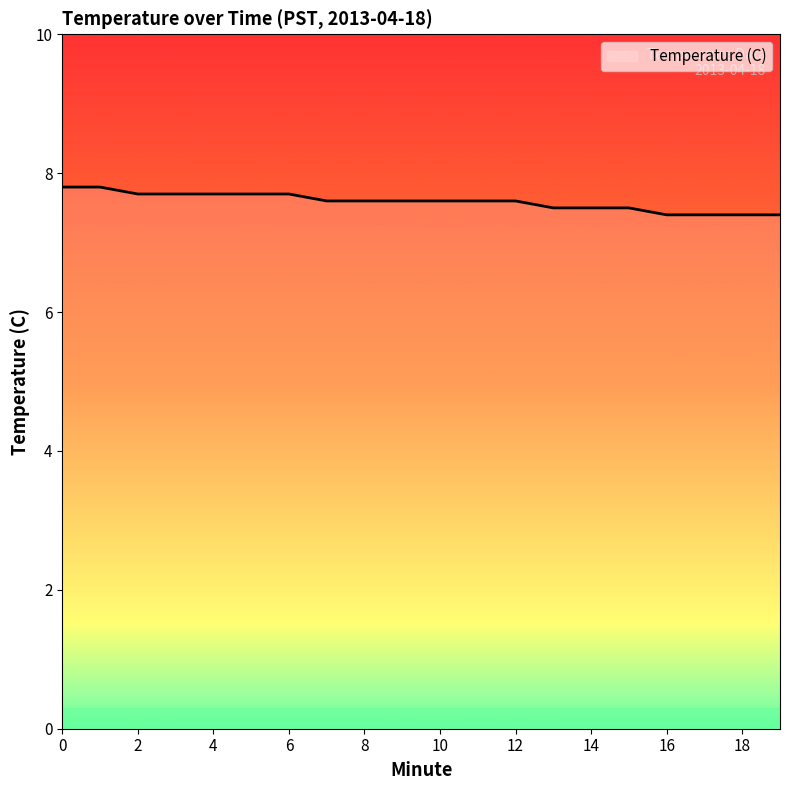

Does the chart have visible grid lines?

No